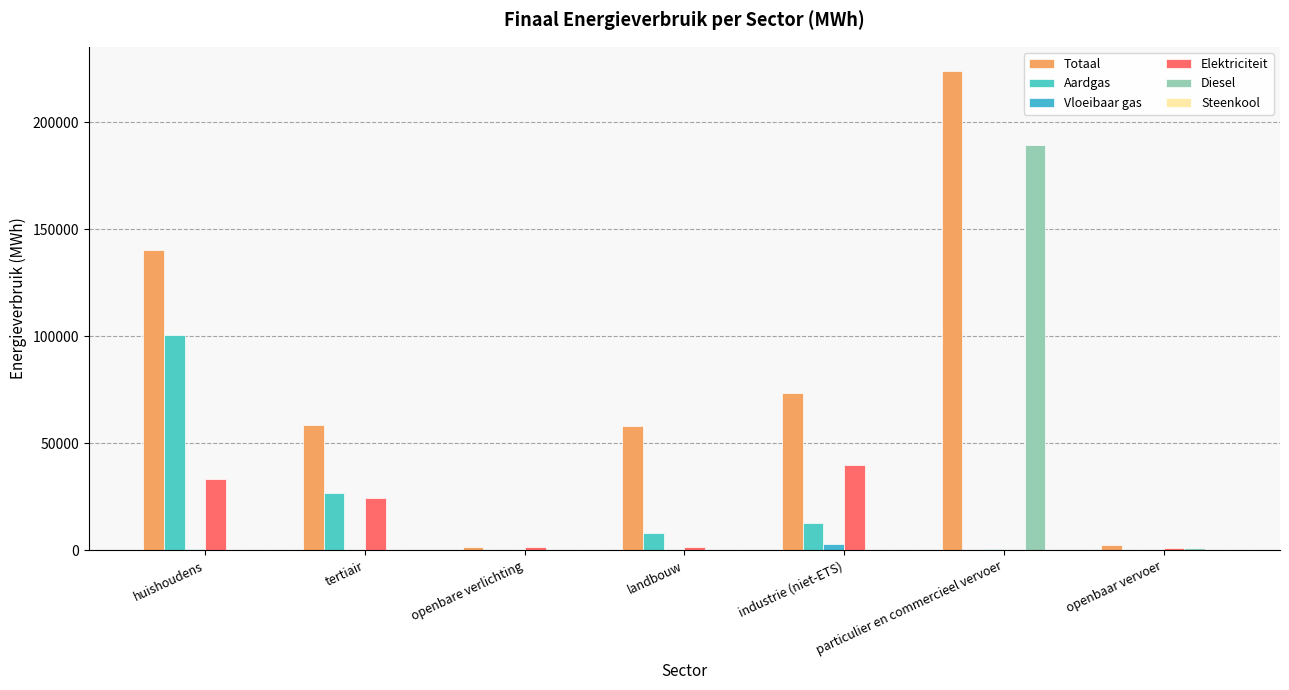

Does the chart contain stacked bars?

No